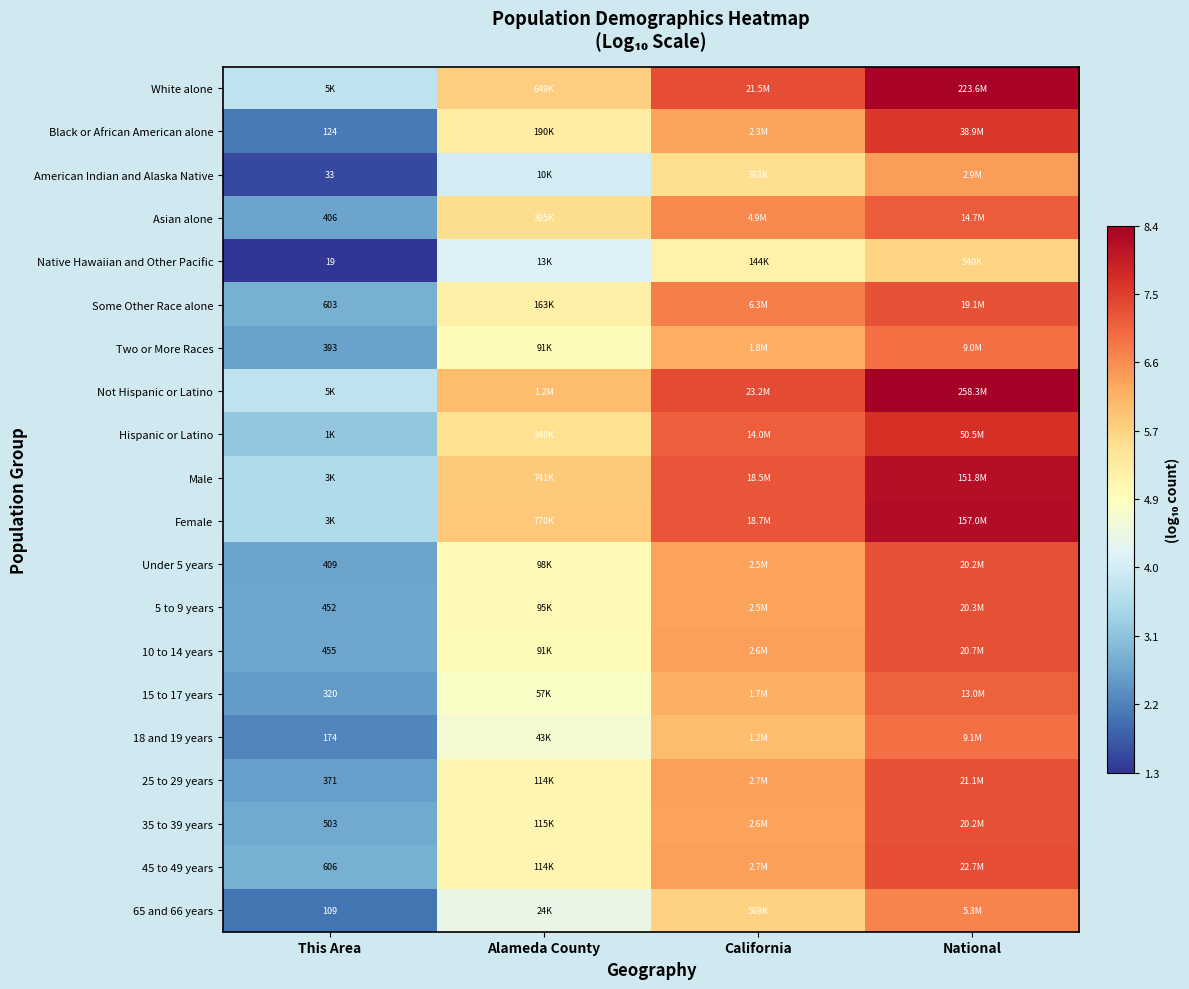

What is the difference between the maximum and minimum values in the White alone series?

4.7